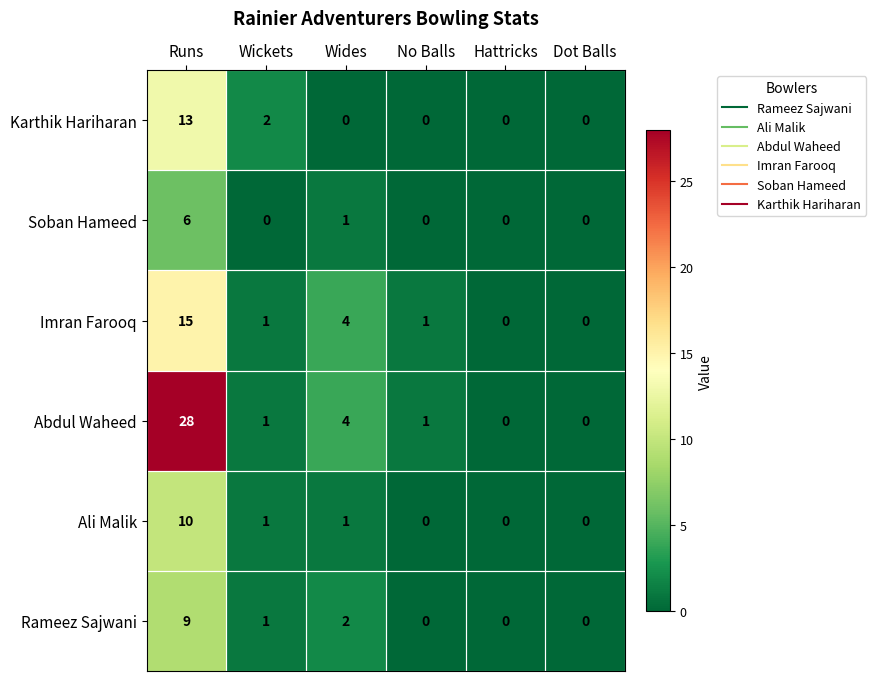

The Ali Malik series shows -7 at Dot Balls. True or false?

False